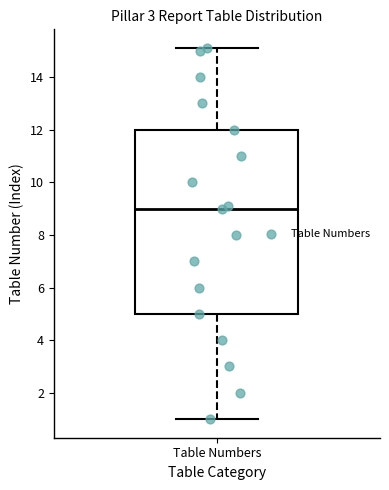

Read this box plot against the y-axis: the position of the median line, the range covered by the box, and the ends of both whiskers. The values are not printed on the chart, so give them approximately, as read against the axis.

median 9.0, box 5.0 to 12.0, whiskers 1.0 to 15.2